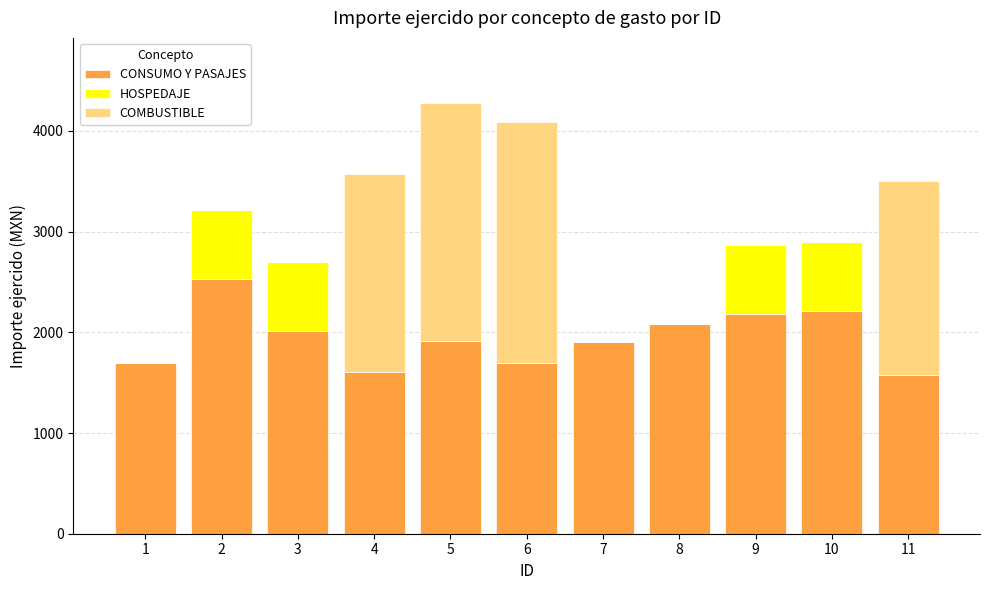

What is the sum of all CONSUMO Y PASAJES values?

21423.3